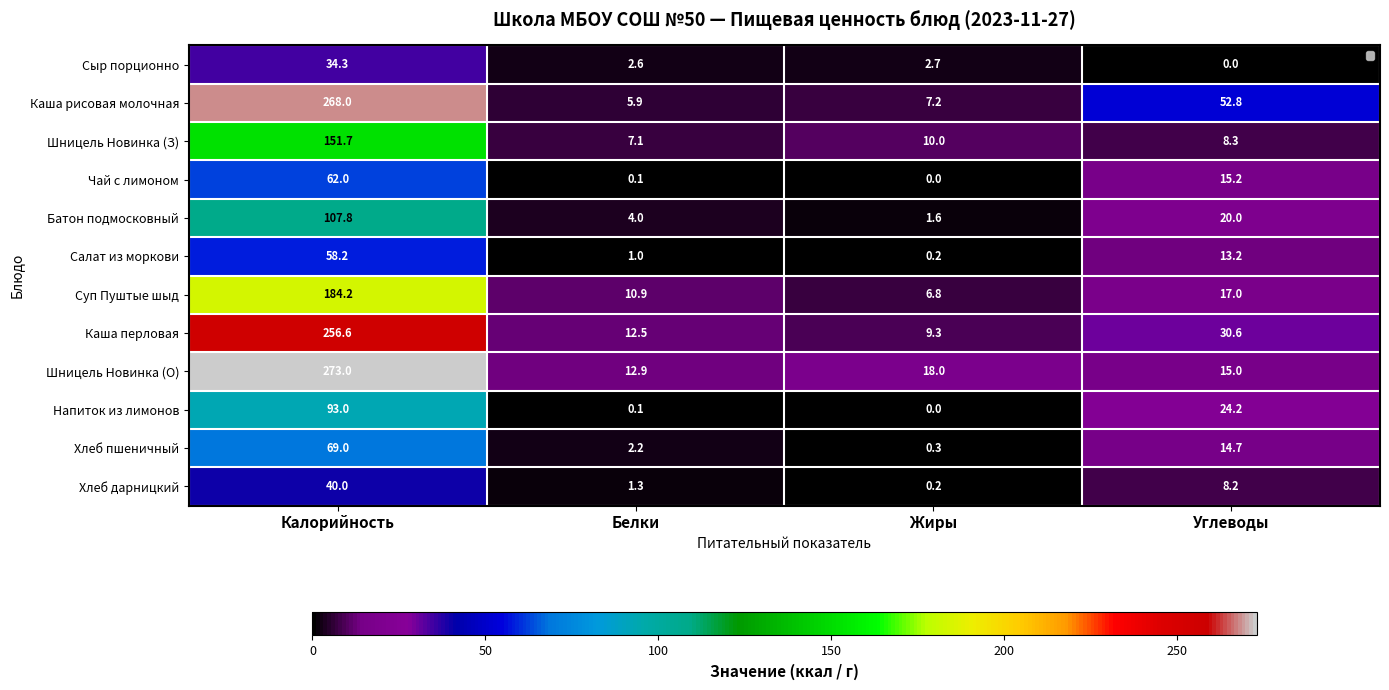

How many values in the Суп Пуштые шыд series are below 16?

2